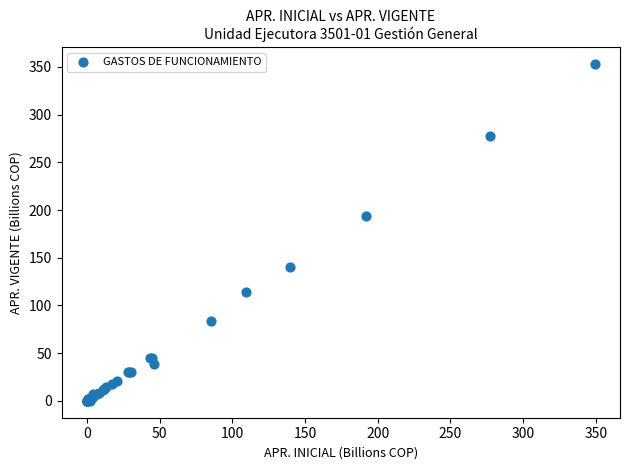

What Y value in the scatter plot is closest to 176?

194.2